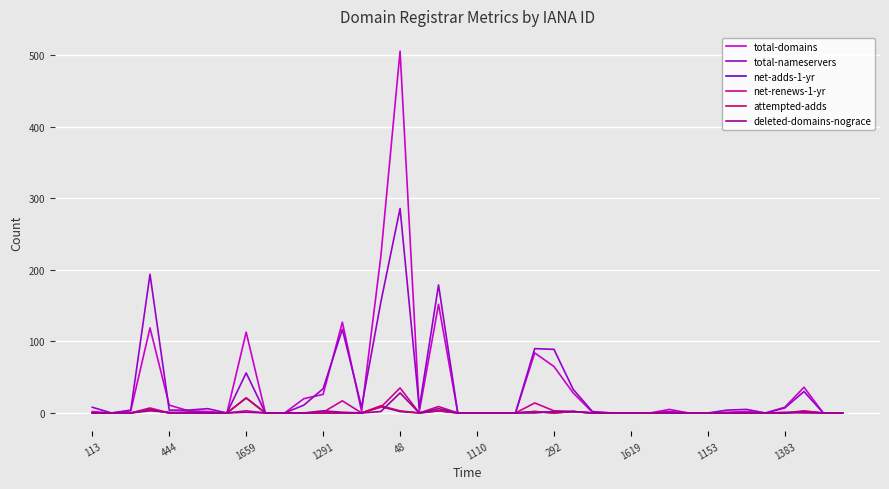

Which series has the widest spread of values?

total-domains